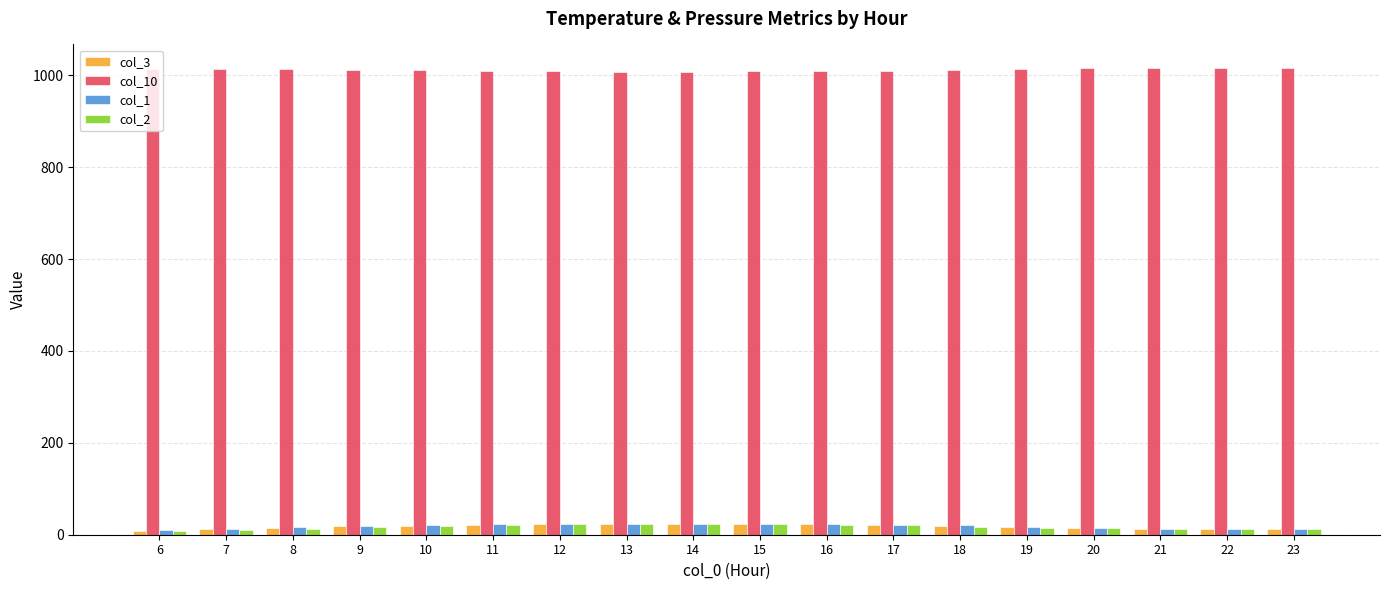

Is the value of col_10 at 21 greater than the value of col_1 at 15?

Yes